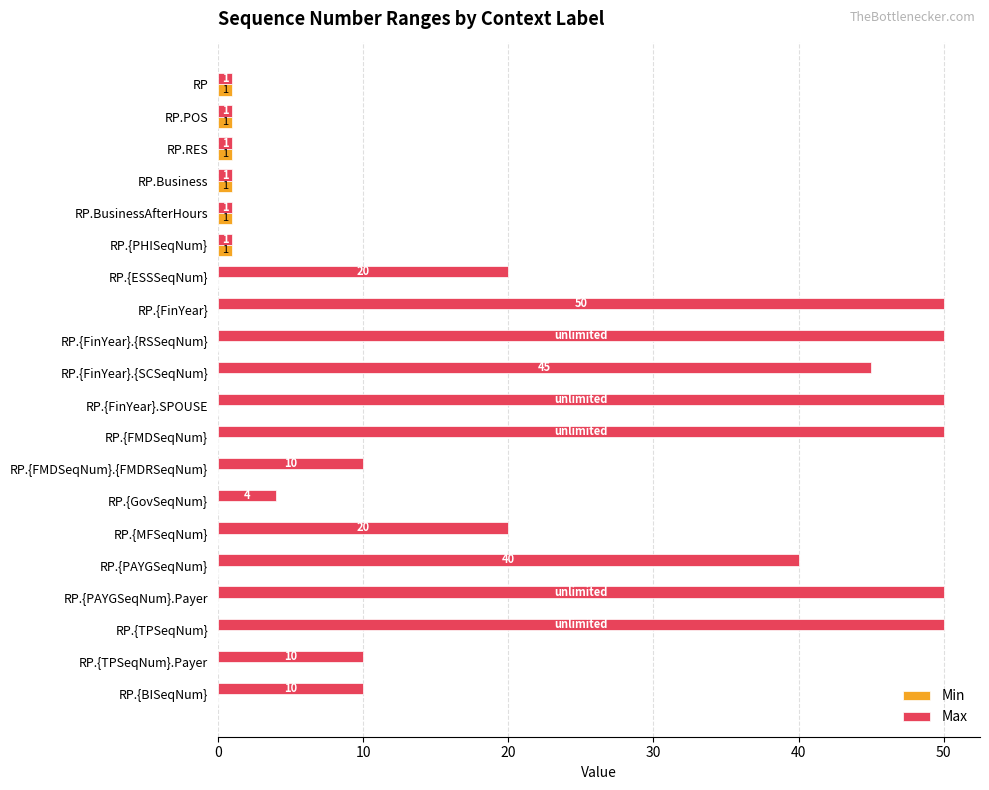

What is the greatest value displayed?

50